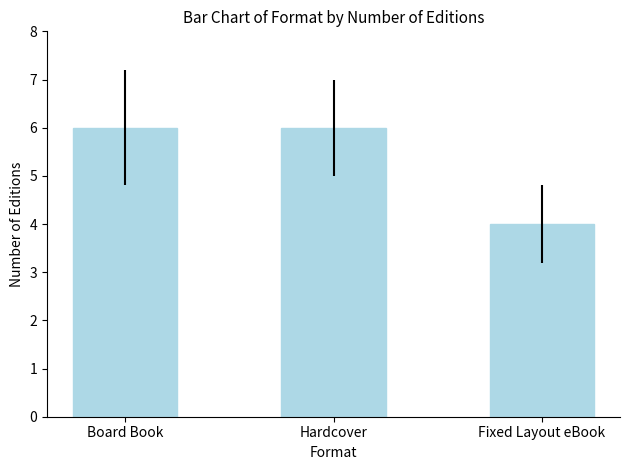

What position from the left is Board Book?

1